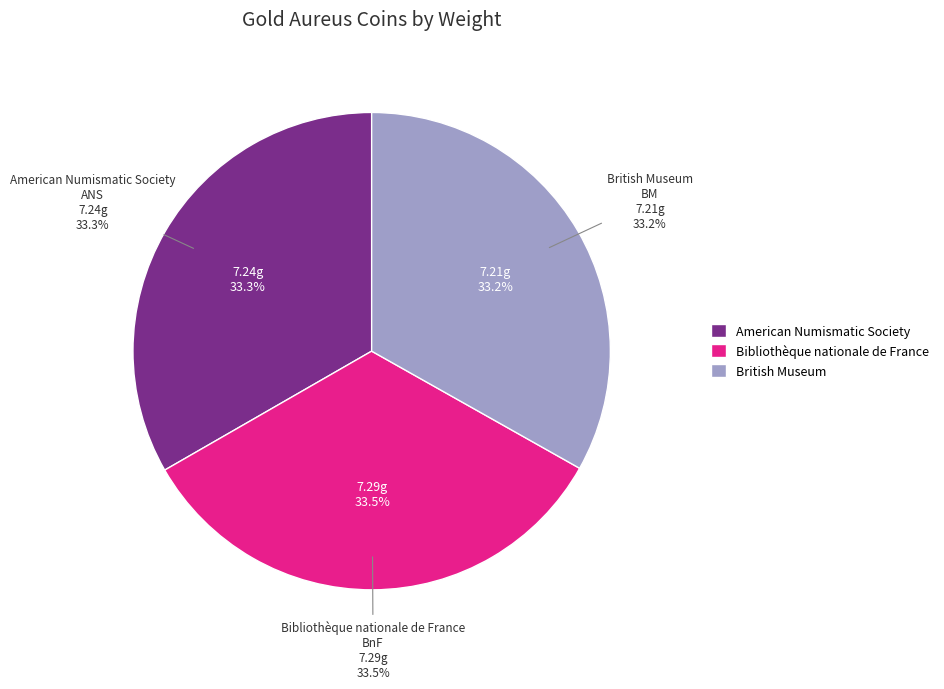

Is there a majority slice in this chart?

No